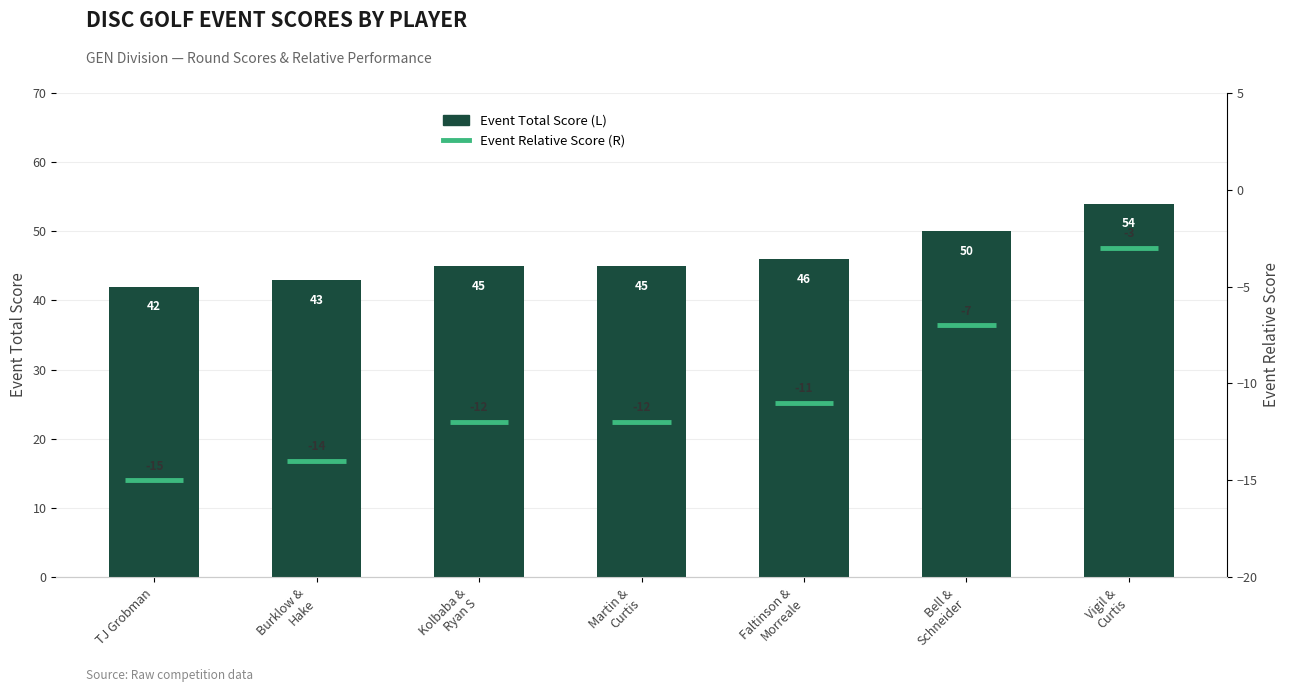

Read the value at Burklow & Hake.

43